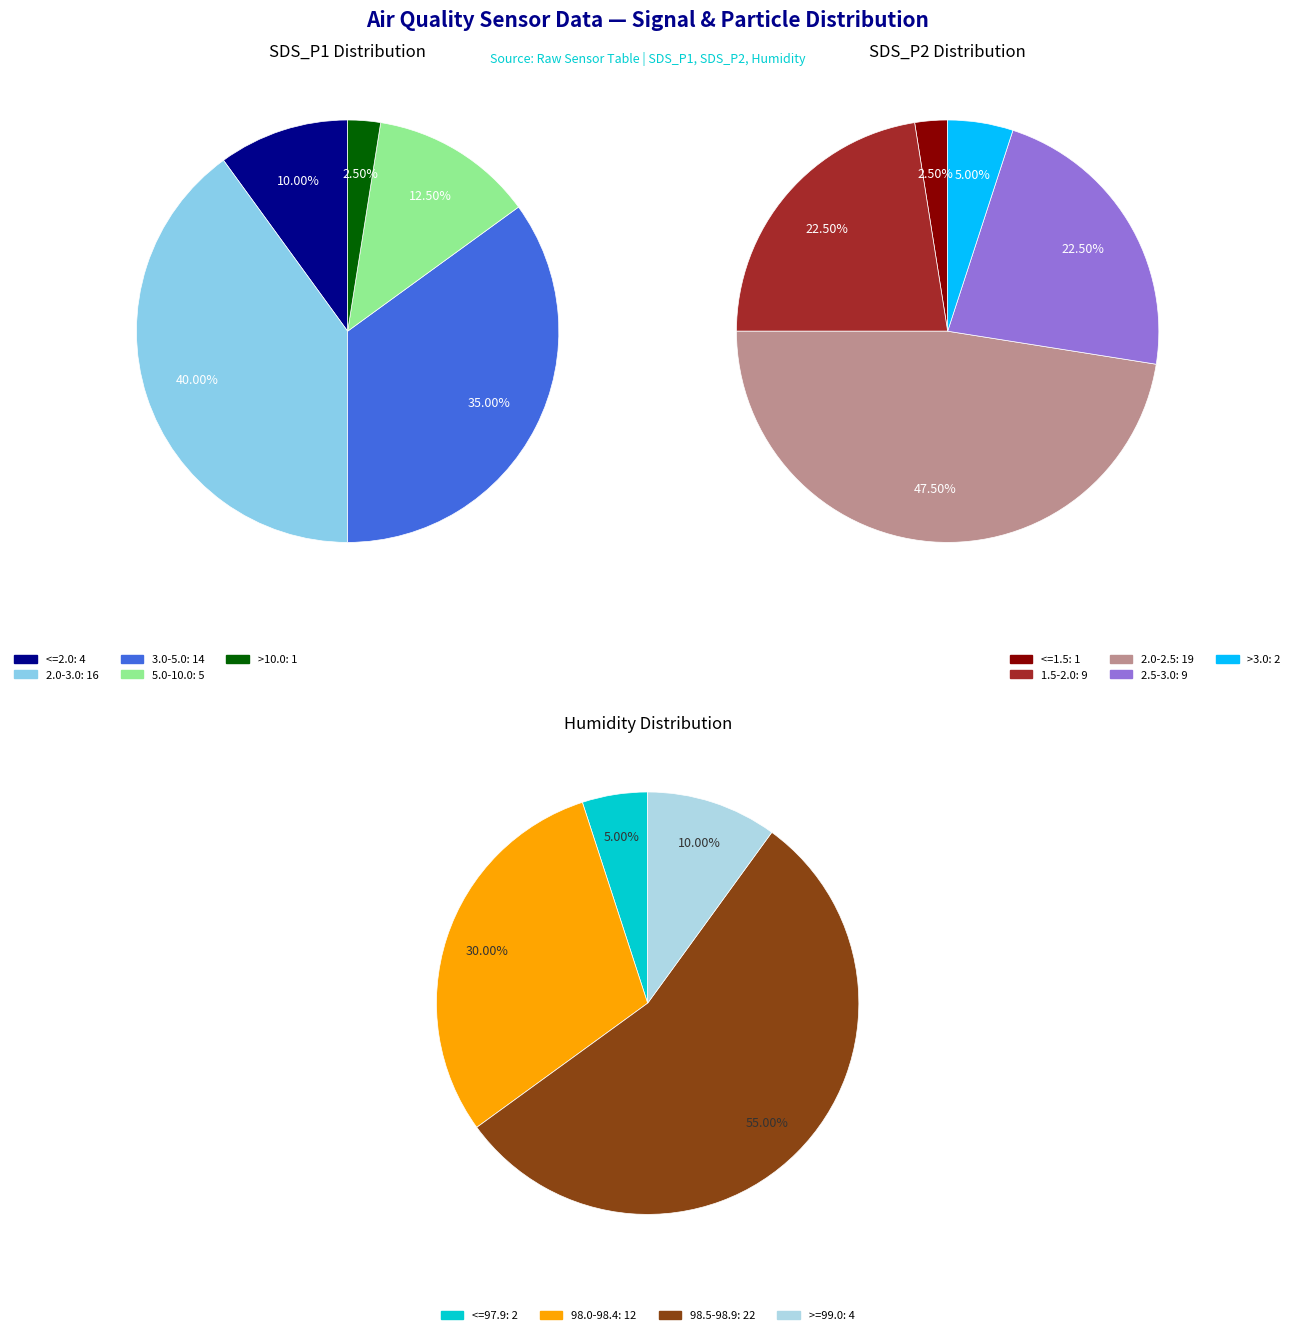

Which series has the largest range (max minus min)?

SDS_P1